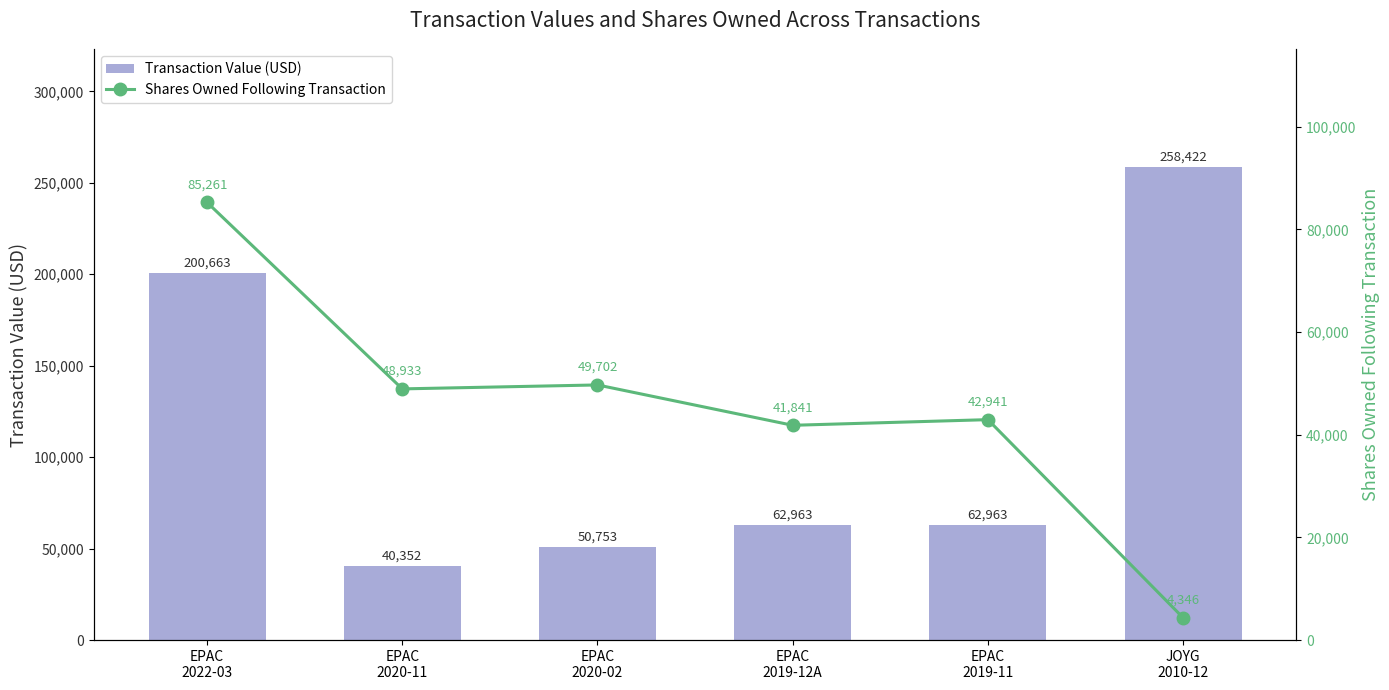

Rank the categories by Transaction Value (USD) value from highest to lowest.

JOYG
2010-12, EPAC
2022-03, EPAC
2019-12A, EPAC
2019-11, EPAC
2020-02, EPAC
2020-11